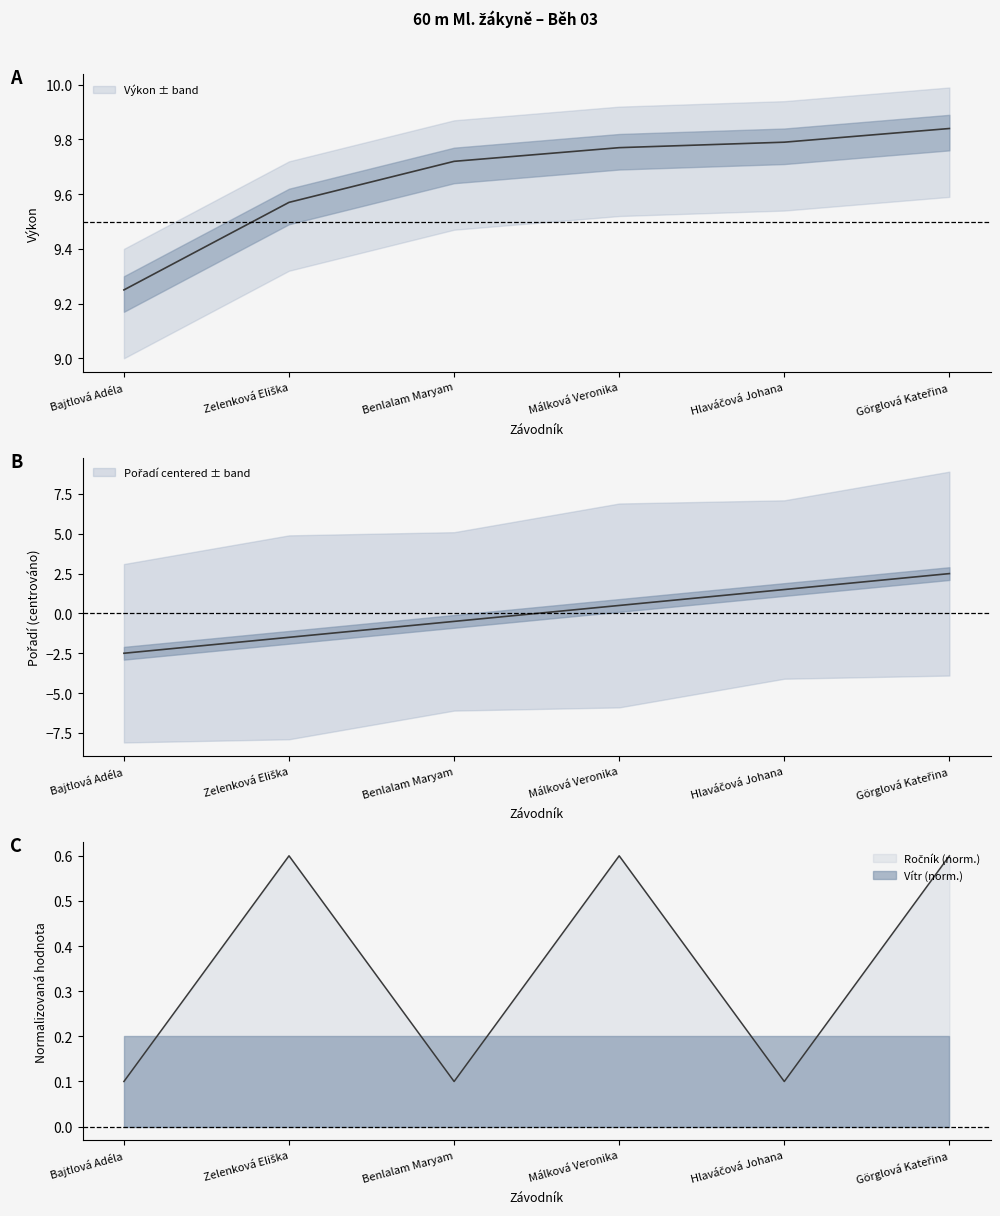

Is the value of Ročník at Hlaváčová Johana greater than the value of Výkon at Görglová Kateřina?

No